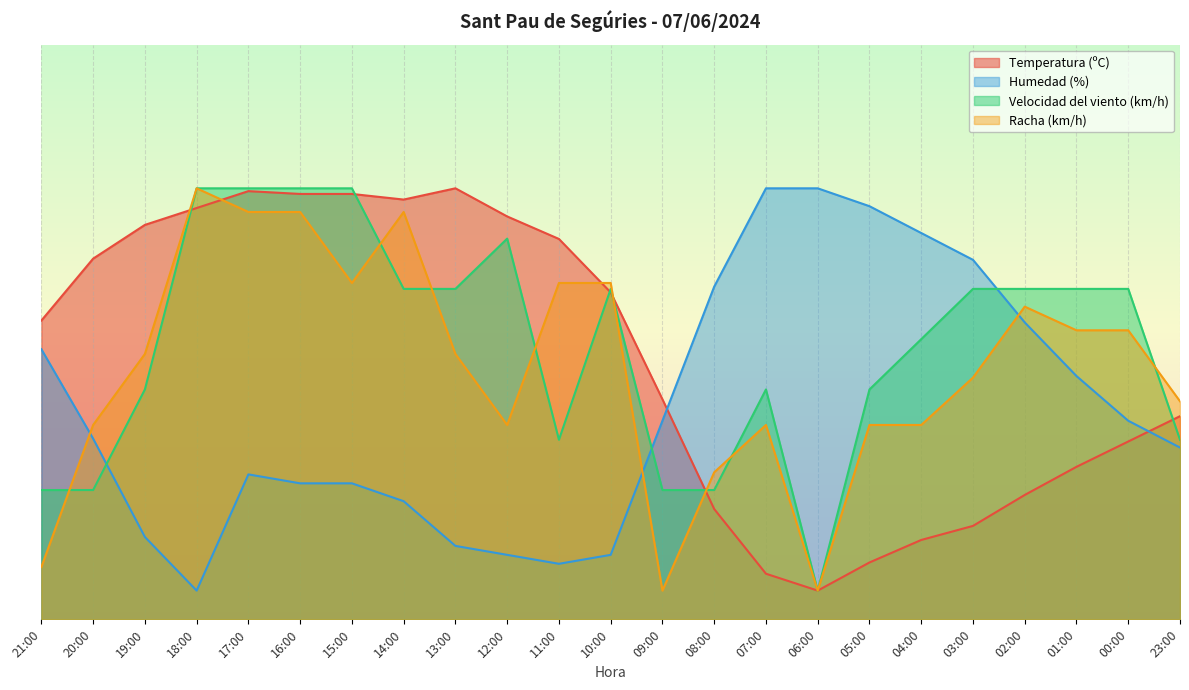

Between which two adjacent categories do Temperatura (ºC) and Racha (km/h) first intersect?

19:00 and 18:00